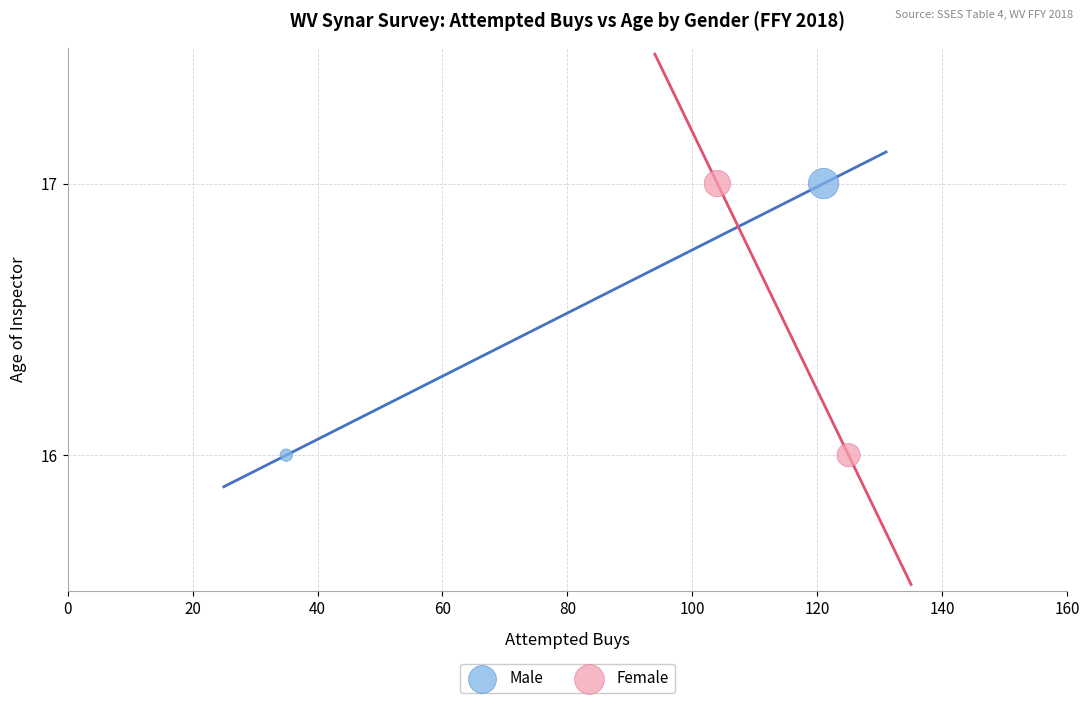

What are all the series names shown in the legend?

Male, Female